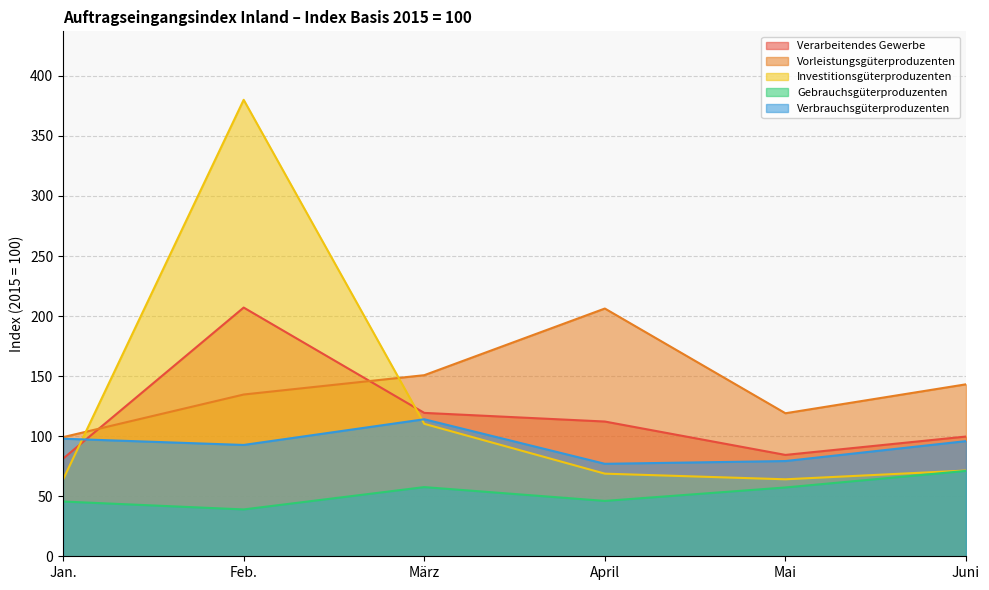

At which category is the sum across all series the highest?

Feb.